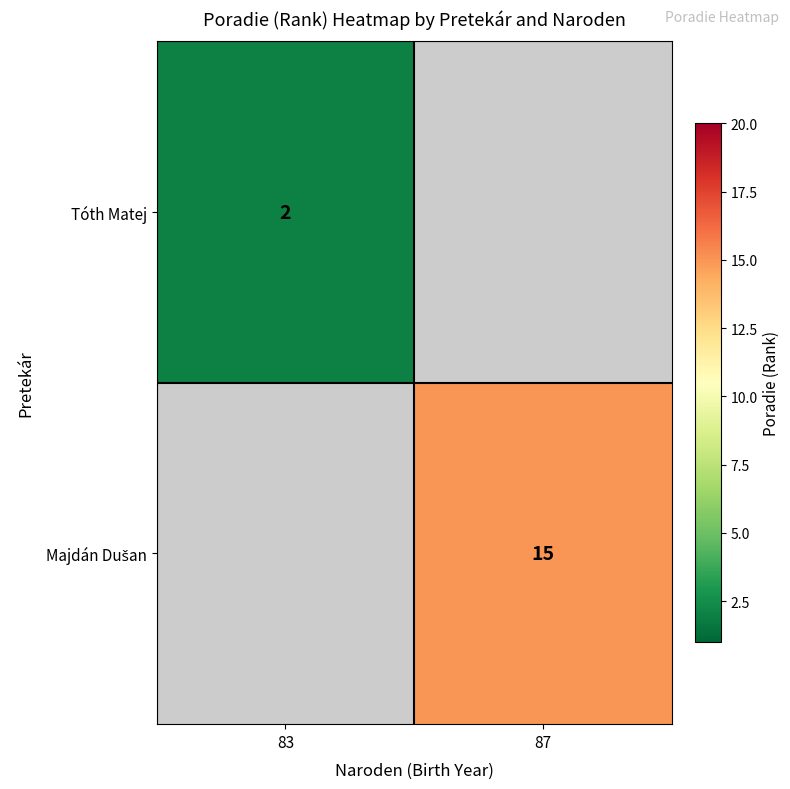

Is it true that Tóth Matej equals 3 at 83?

False